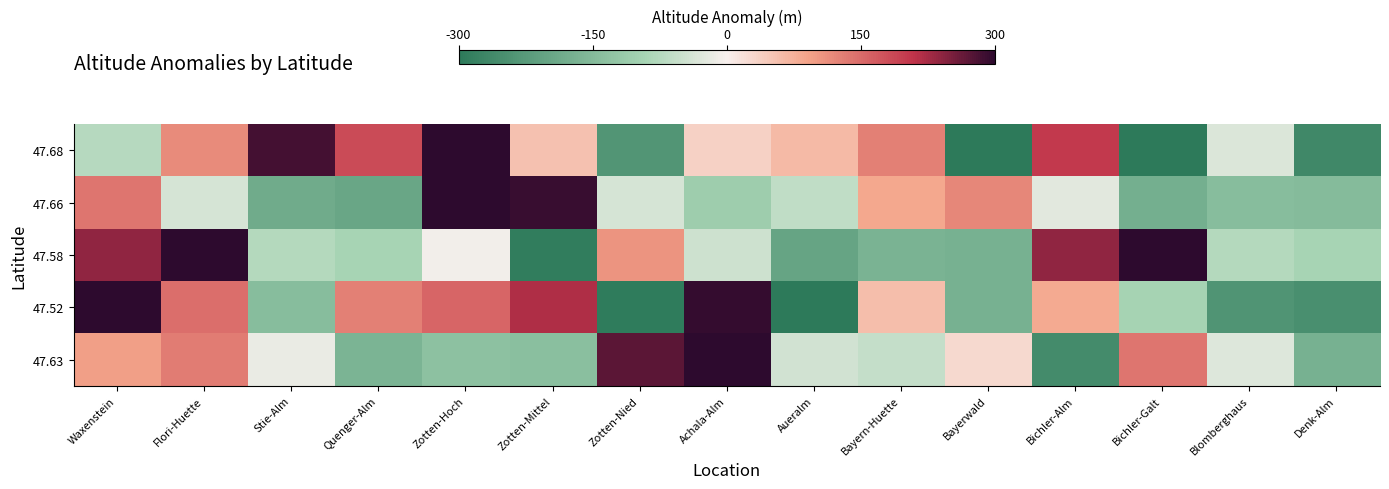

At Quenger-Alm, list the series in order from largest to smallest.

47.68, 47.52, 47.58, 47.63, 47.66